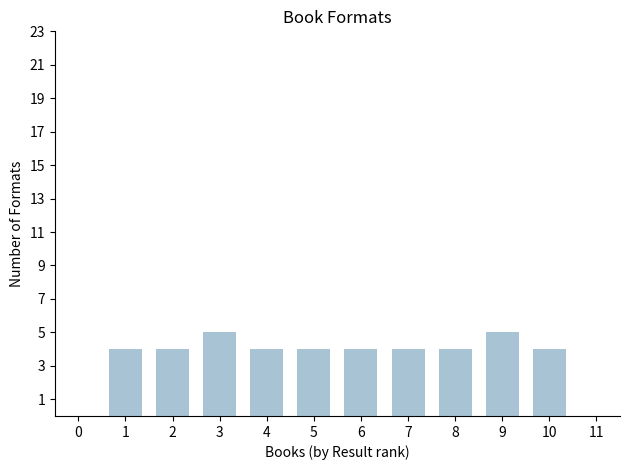

Is it true that the value at 2 is 3?

False